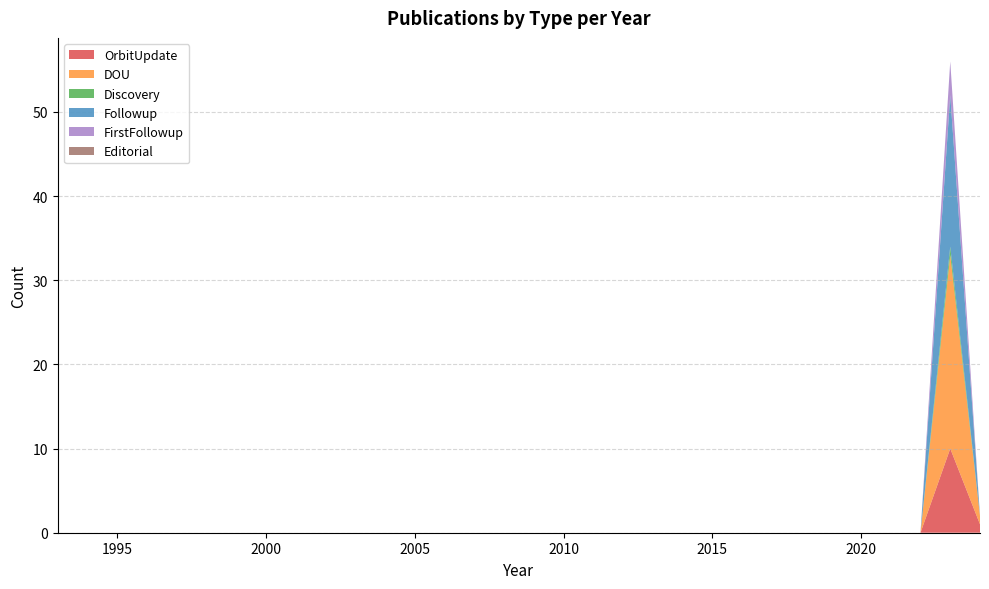

Reading left to right, extract all data points from this chart.

OrbitUpdate: 1993=0	1994=0	1995=0	1996=0	1997=0	1998=0	1999=0	2000=0	2001=0	2002=0	2003=0	2004=0	2005=0	2006=0	2007=0	2008=0	2009=0	2010=0	2011=0	2012=0	2013=0	2014=0	2015=0	2016=0	2017=0	2018=0	2019=0	2020=0	2021=0	2022=0	2023=10	2024=1
DOU: 1993=0	1994=0	1995=0	1996=0	1997=0	1998=0	1999=0	2000=0	2001=0	2002=0	2003=0	2004=0	2005=0	2006=0	2007=0	2008=0	2009=0	2010=0	2011=0	2012=0	2013=0	2014=0	2015=0	2016=0	2017=0	2018=0	2019=0	2020=0	2021=0	2022=0	2023=23	2024=1
Discovery: 1993=0	1994=0	1995=0	1996=0	1997=0	1998=0	1999=0	2000=0	2001=0	2002=0	2003=0	2004=0	2005=0	2006=0	2007=0	2008=0	2009=0	2010=0	2011=0	2012=0	2013=0	2014=0	2015=0	2016=0	2017=0	2018=0	2019=0	2020=0	2021=0	2022=0	2023=1	2024=0
Followup: 1993=0	1994=0	1995=0	1996=0	1997=0	1998=0	1999=0	2000=0	2001=0	2002=0	2003=0	2004=0	2005=0	2006=0	2007=0	2008=0	2009=0	2010=0	2011=0	2012=0	2013=0	2014=0	2015=0	2016=0	2017=0	2018=0	2019=0	2020=0	2021=0	2022=0	2023=18	2024=0
FirstFollowup: 1993=0	1994=0	1995=0	1996=0	1997=0	1998=0	1999=0	2000=0	2001=0	2002=0	2003=0	2004=0	2005=0	2006=0	2007=0	2008=0	2009=0	2010=0	2011=0	2012=0	2013=0	2014=0	2015=0	2016=0	2017=0	2018=0	2019=0	2020=0	2021=0	2022=0	2023=4	2024=0
Editorial: 1993=0	1994=0	1995=0	1996=0	1997=0	1998=0	1999=0	2000=0	2001=0	2002=0	2003=0	2004=0	2005=0	2006=0	2007=0	2008=0	2009=0	2010=0	2011=0	2012=0	2013=0	2014=0	2015=0	2016=0	2017=0	2018=0	2019=0	2020=0	2021=0	2022=0	2023=0	2024=0